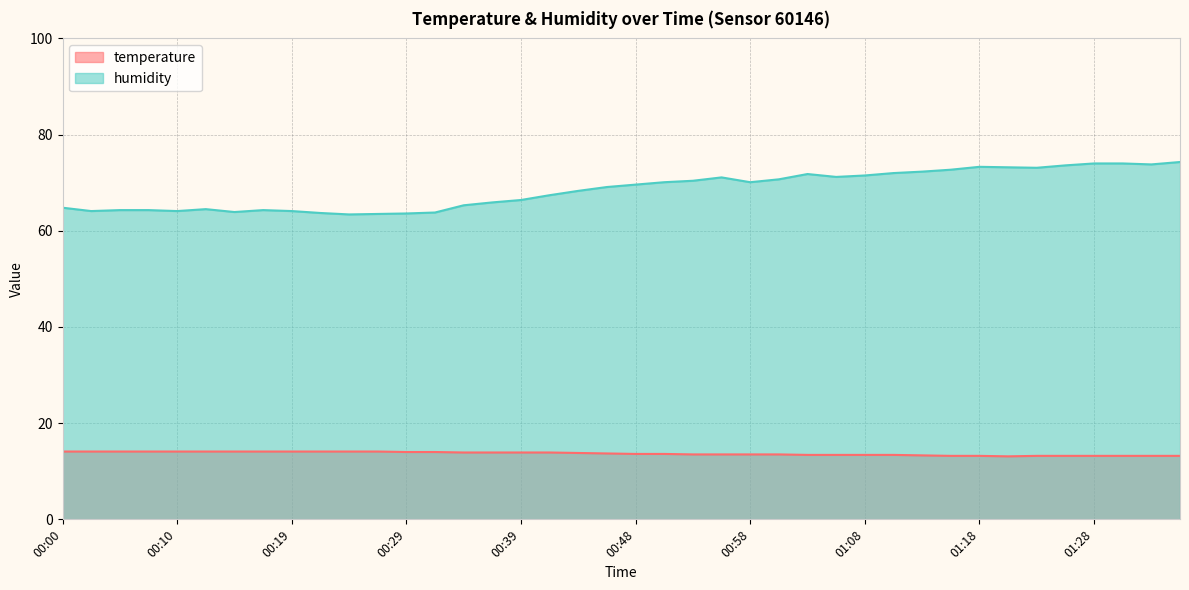

Rank the series by their average value, from highest to lowest.

humidity, temperature